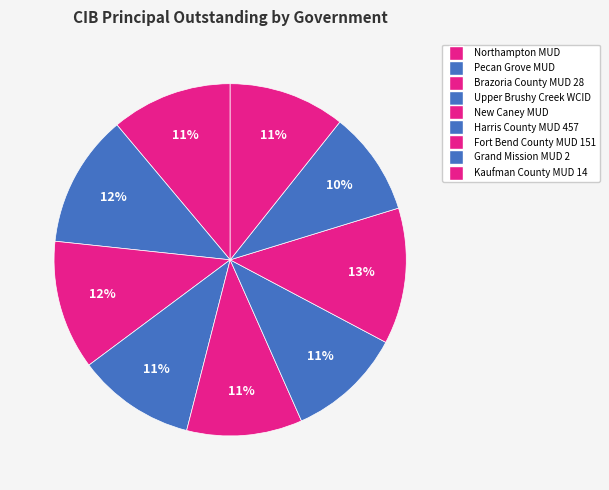

What percentage is the Pecan Grove MUD slice, to the nearest percent?

12%